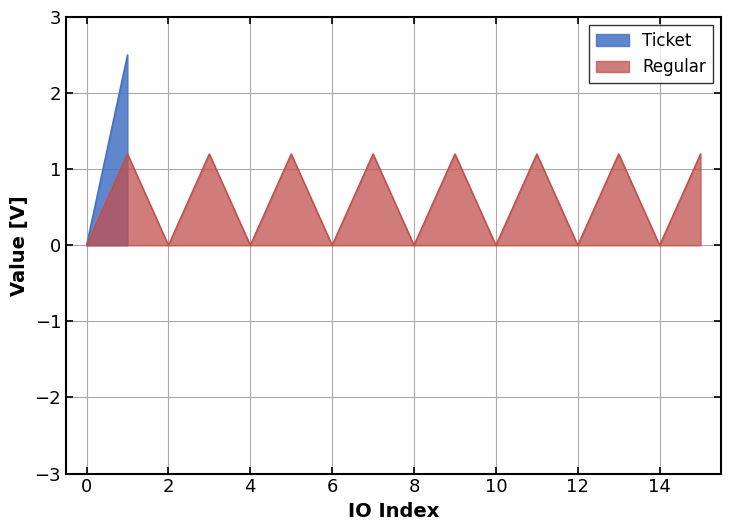

True or false: the data shows 1.2 at 13.

True